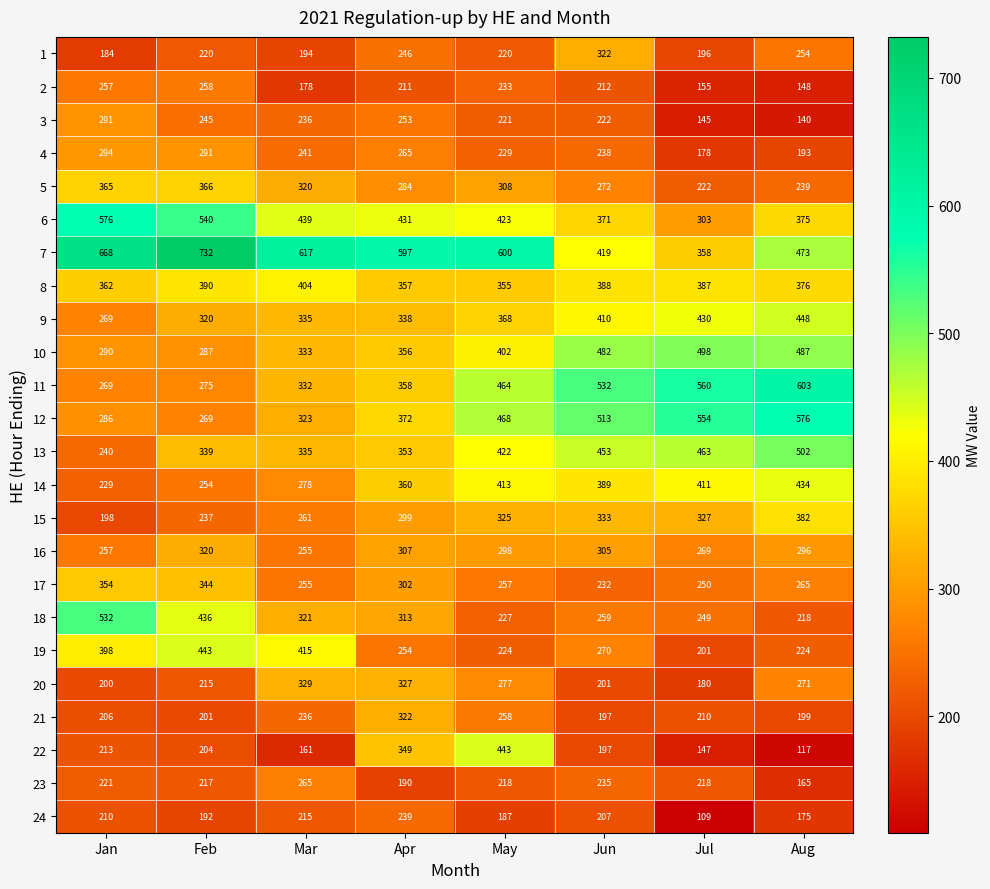

At which category is the sum across all series the highest?

May